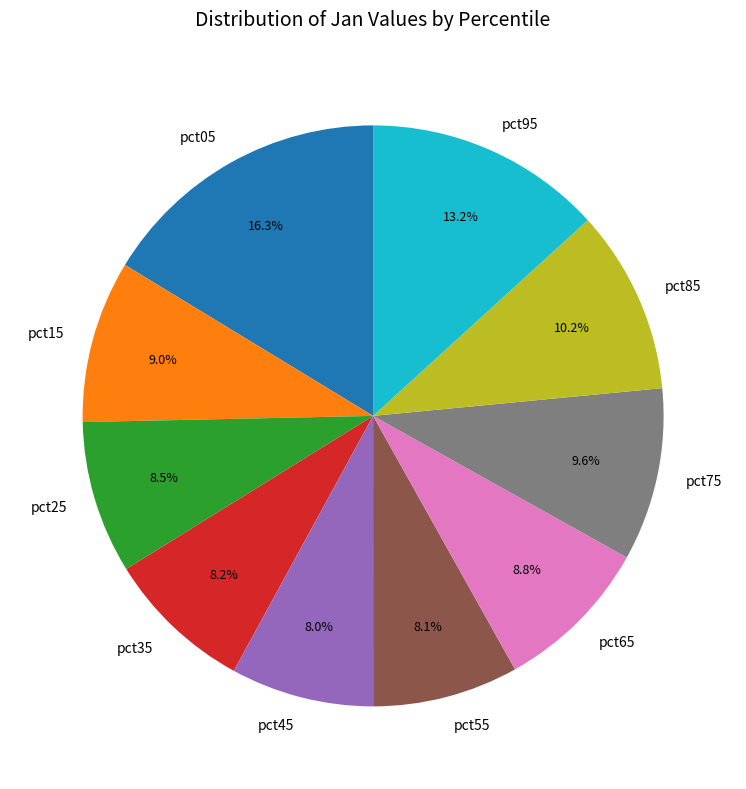

What is the largest slice in the pie chart?

pct05